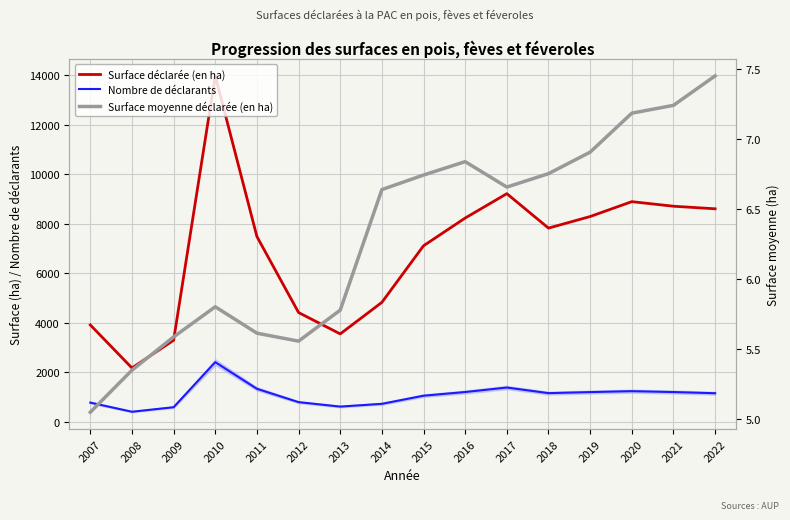

How many lines are shown in the chart?

3